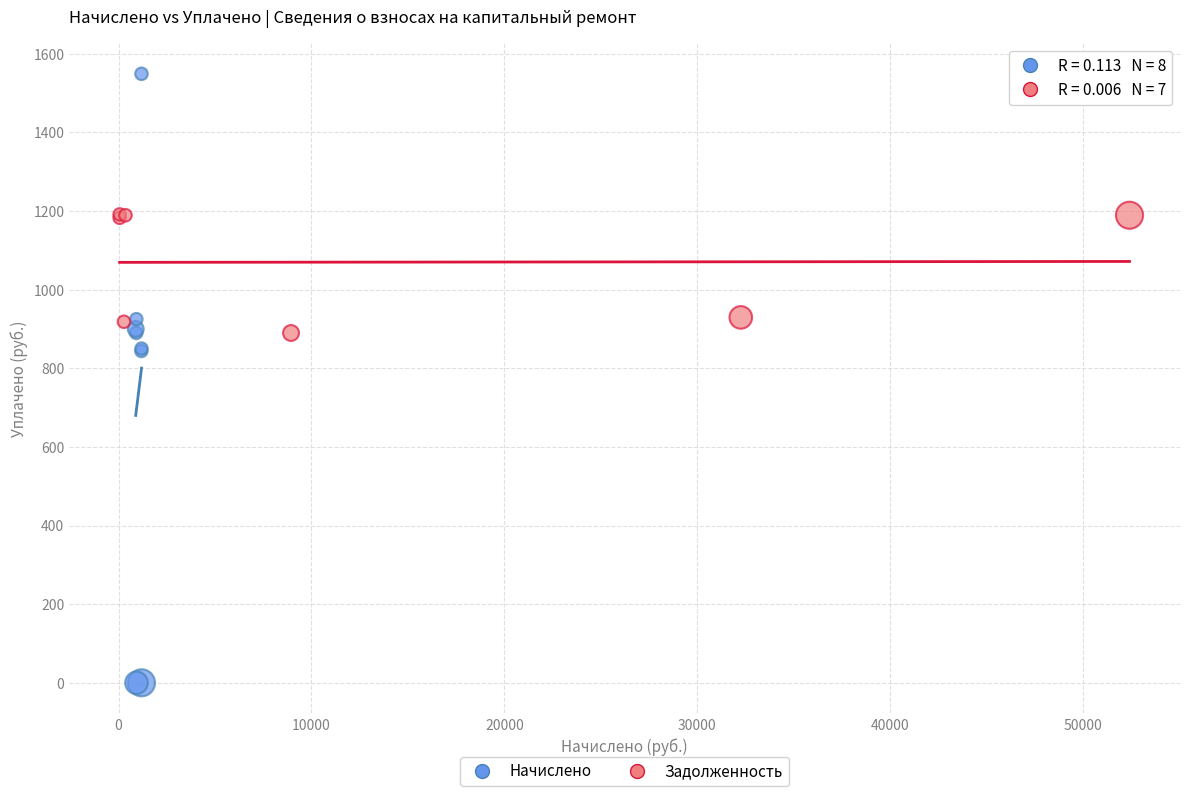

Which series contains the lowest Y value?

Начислено